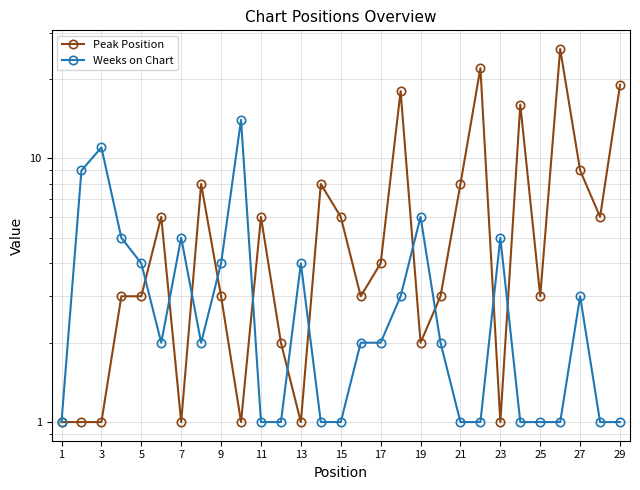

In Peak Position, how many points are lower than both neighbors (excluding endpoints)?

8